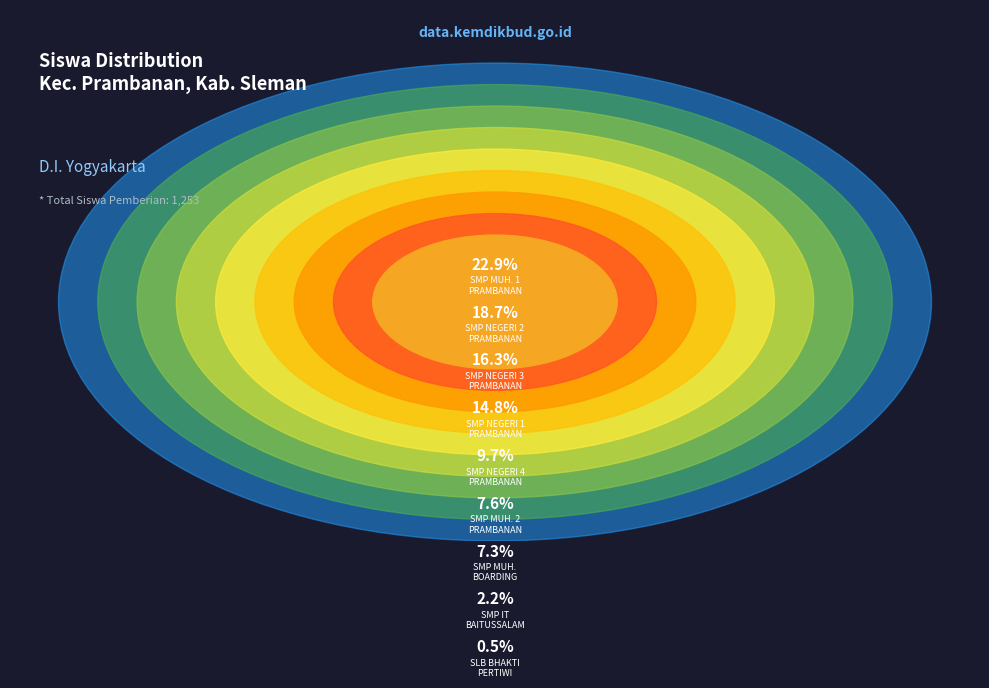

What percentage is the SMP NEGERI 4 PRAMBANAN slice, to the nearest percent?

10%